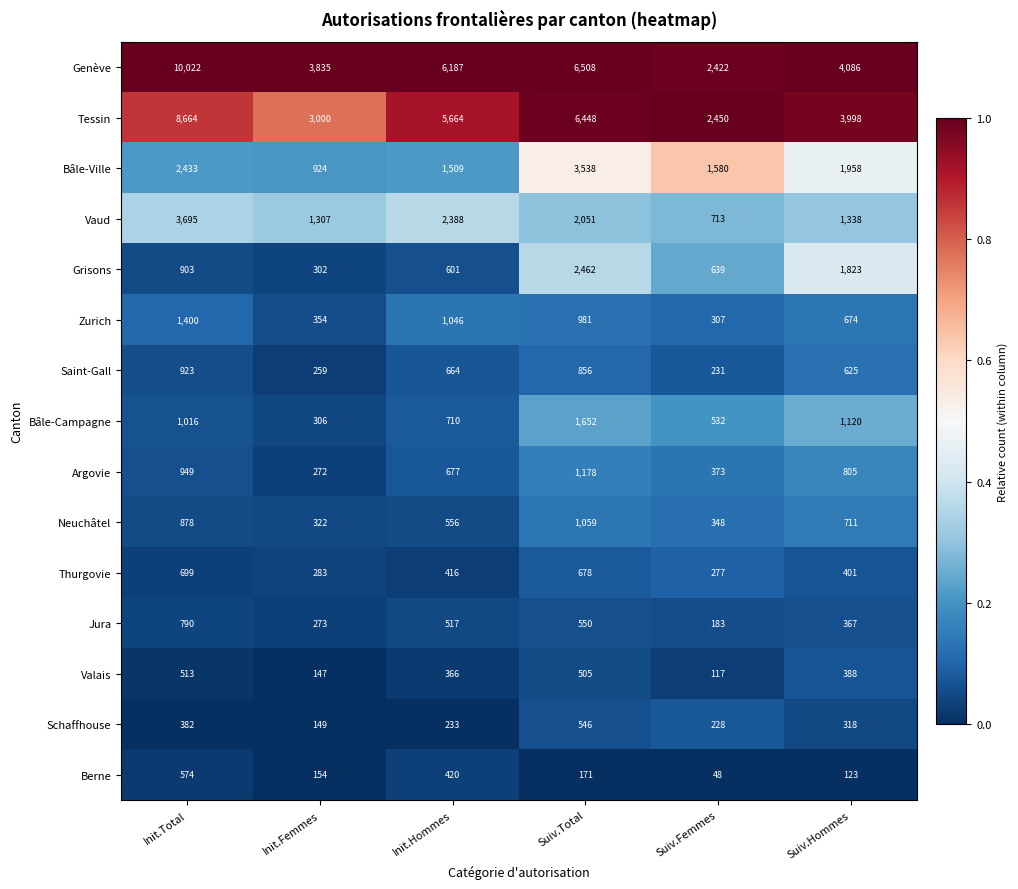

Where does the Thurgovie series first go above 416?

Init.Total